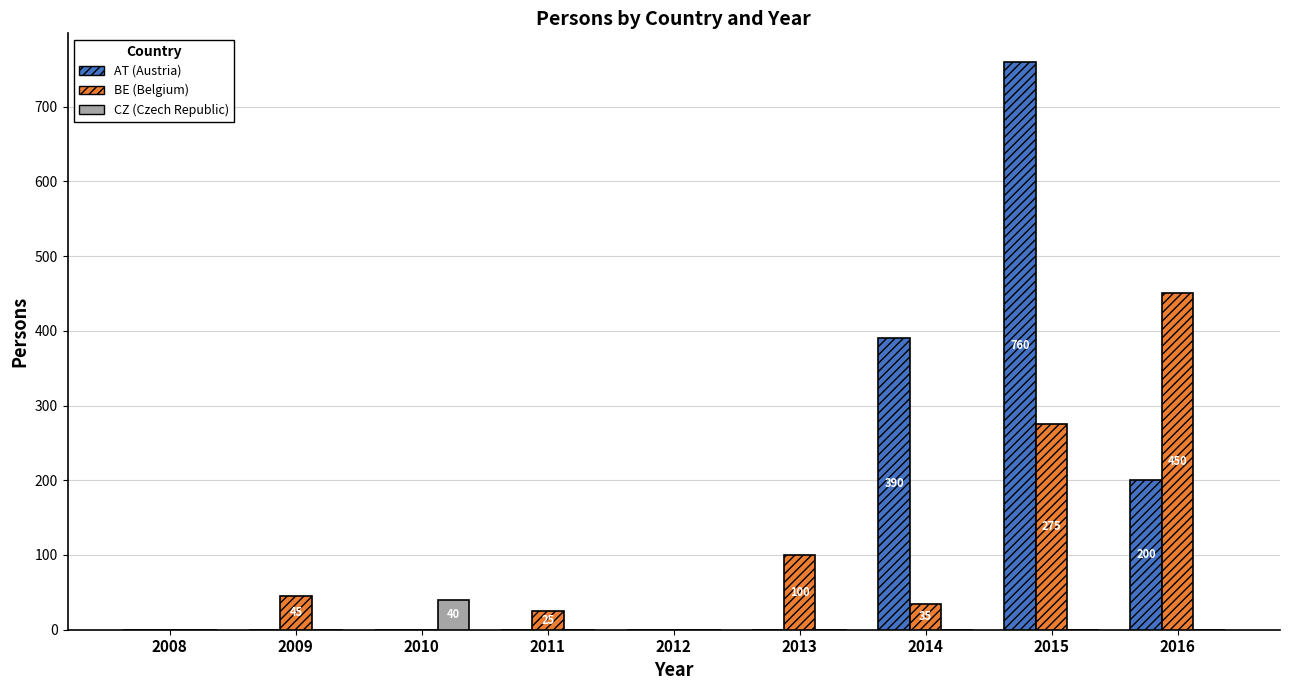

How many categories are shown in the chart?

9